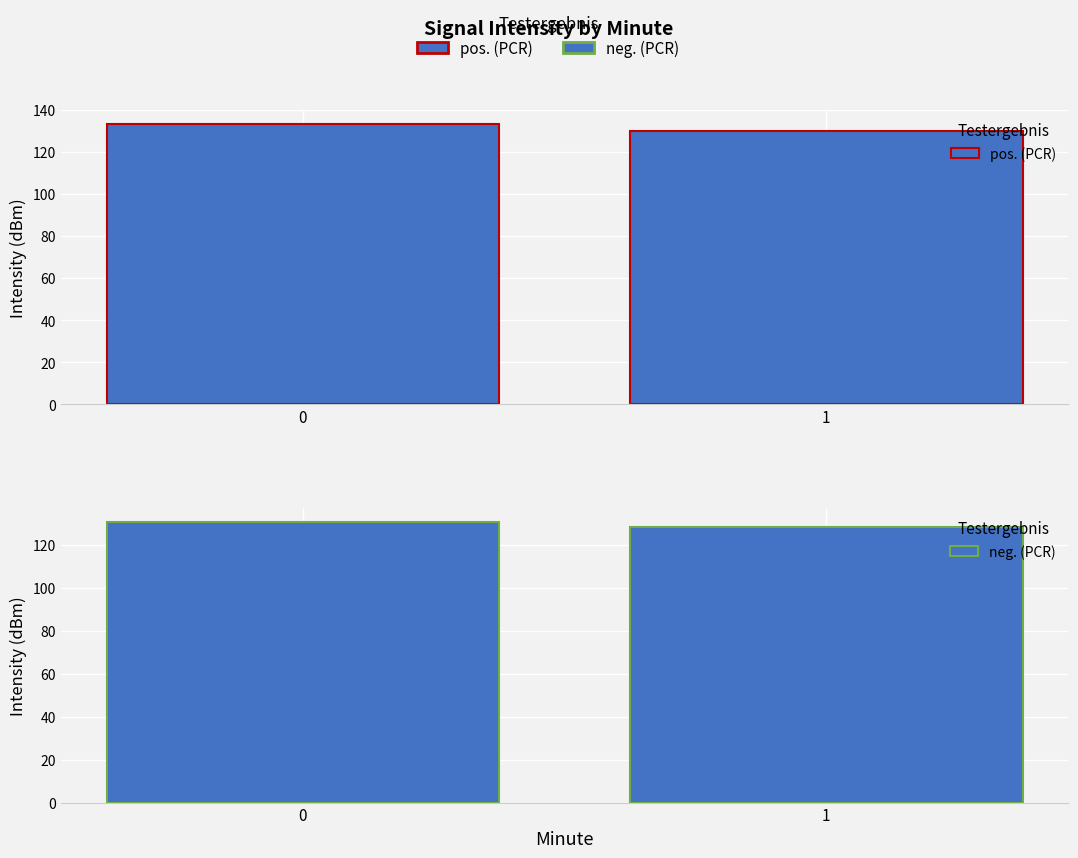

How many bars are there in each group?

2